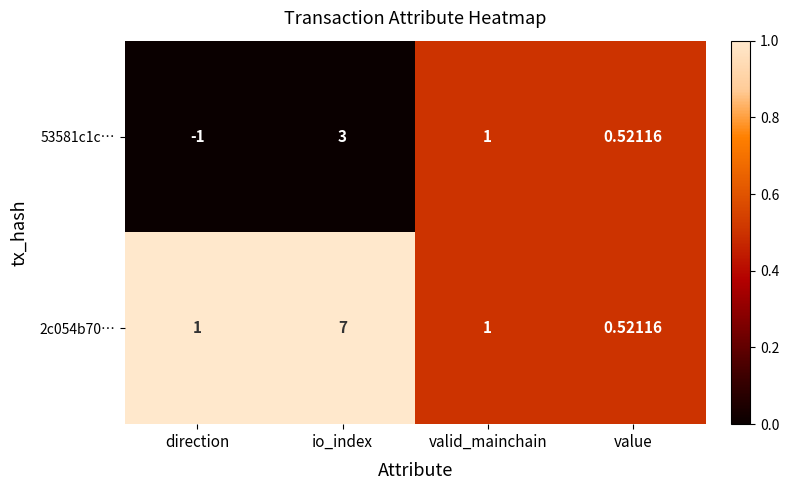

At which label does 53581c1c… first exceed 1?

io_index